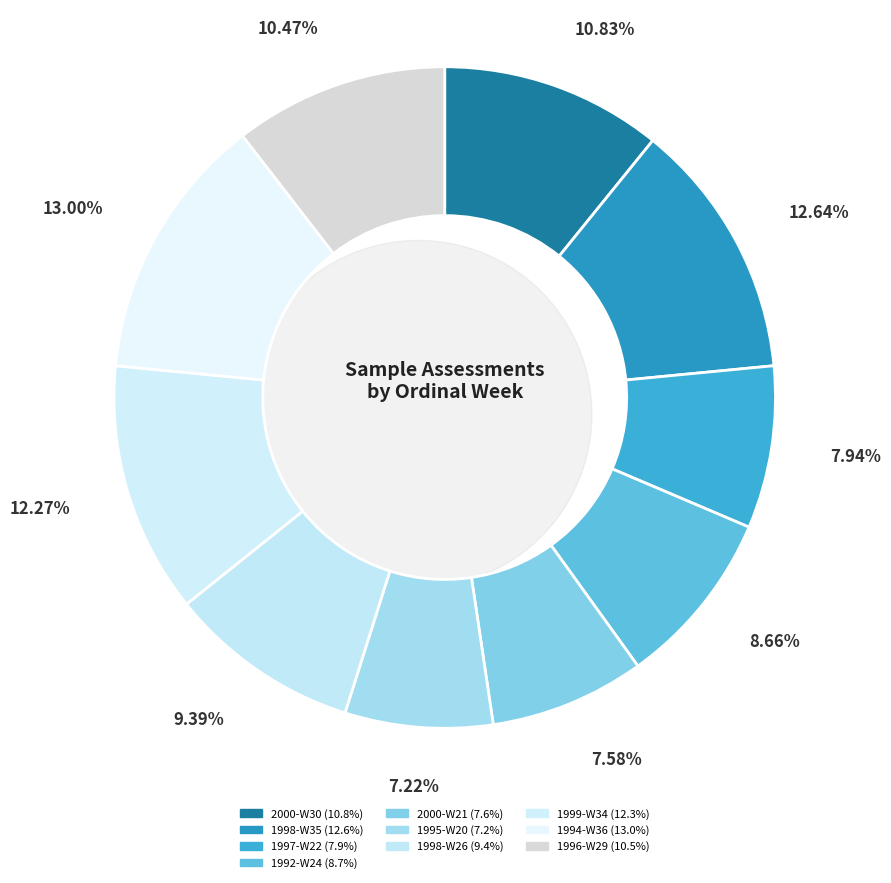

How many slices are in this pie chart?

10